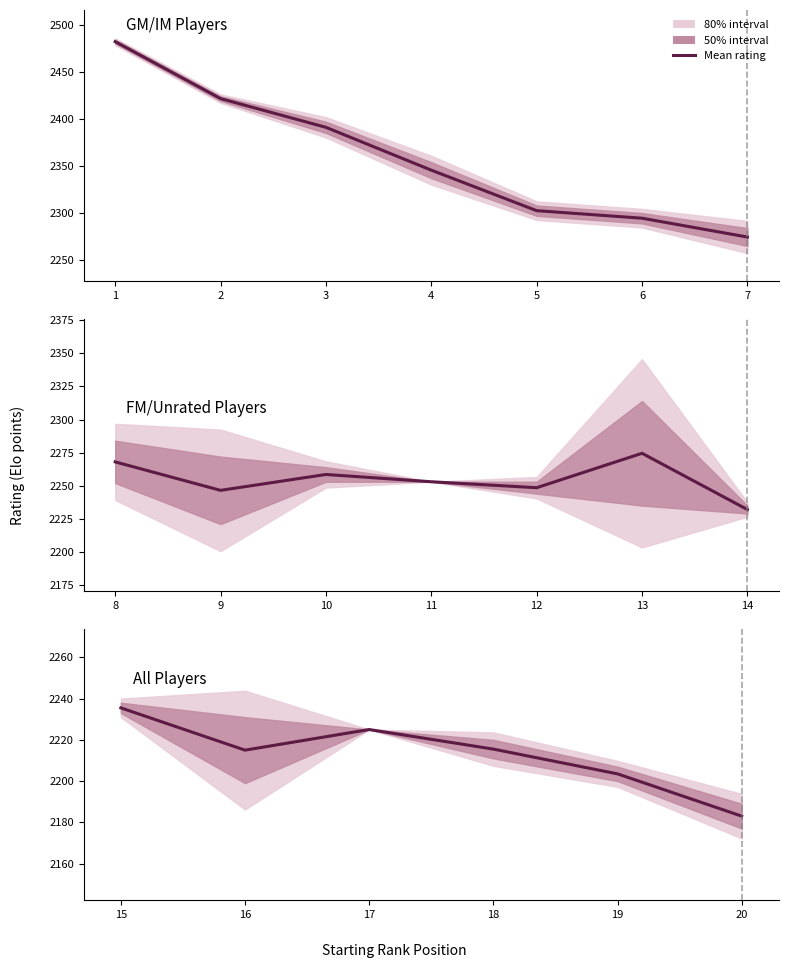

How many data points are less than 2215?

2